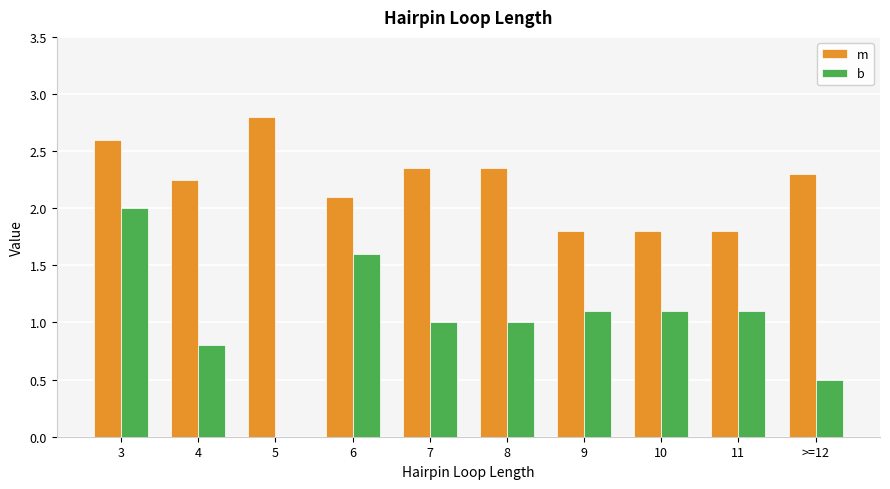

Which label corresponds to the largest value in the chart?

5